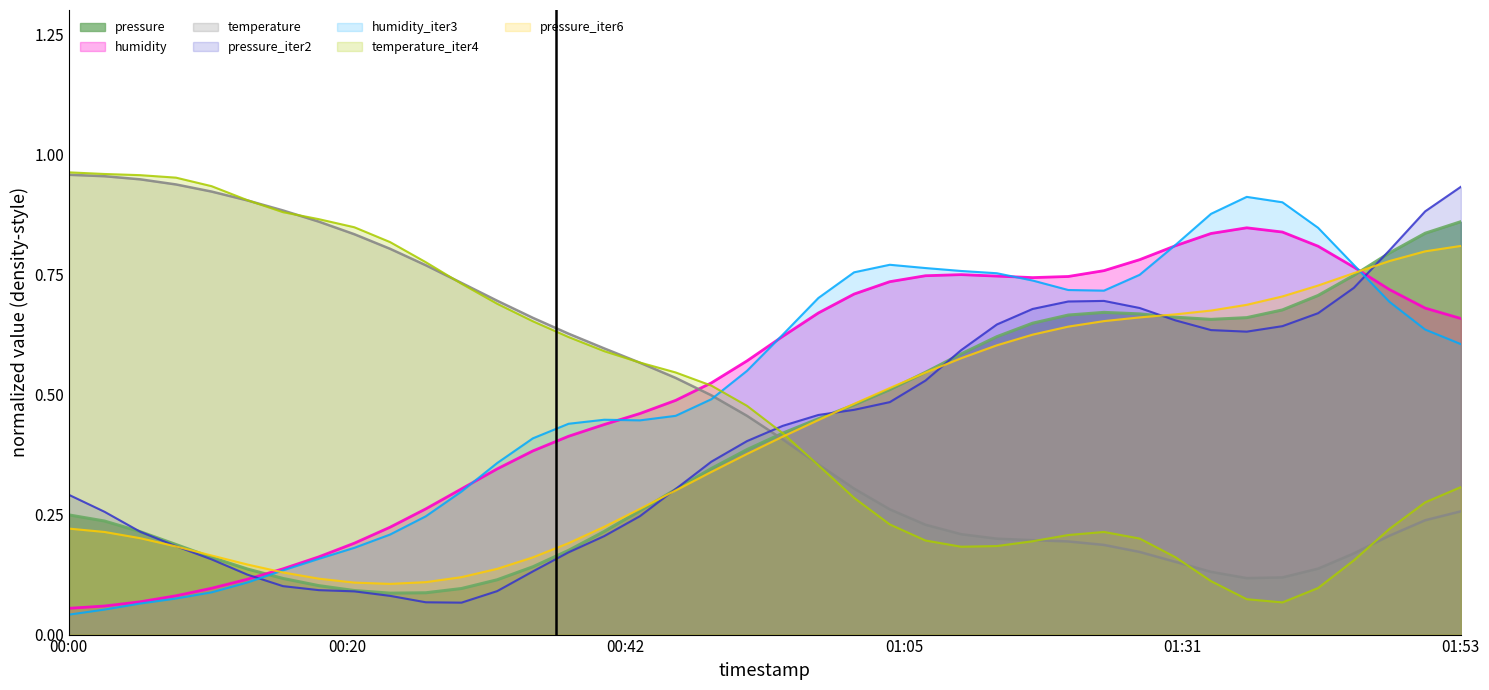

What is the difference between the maximum and second lowest values in the temperature series?

0.9